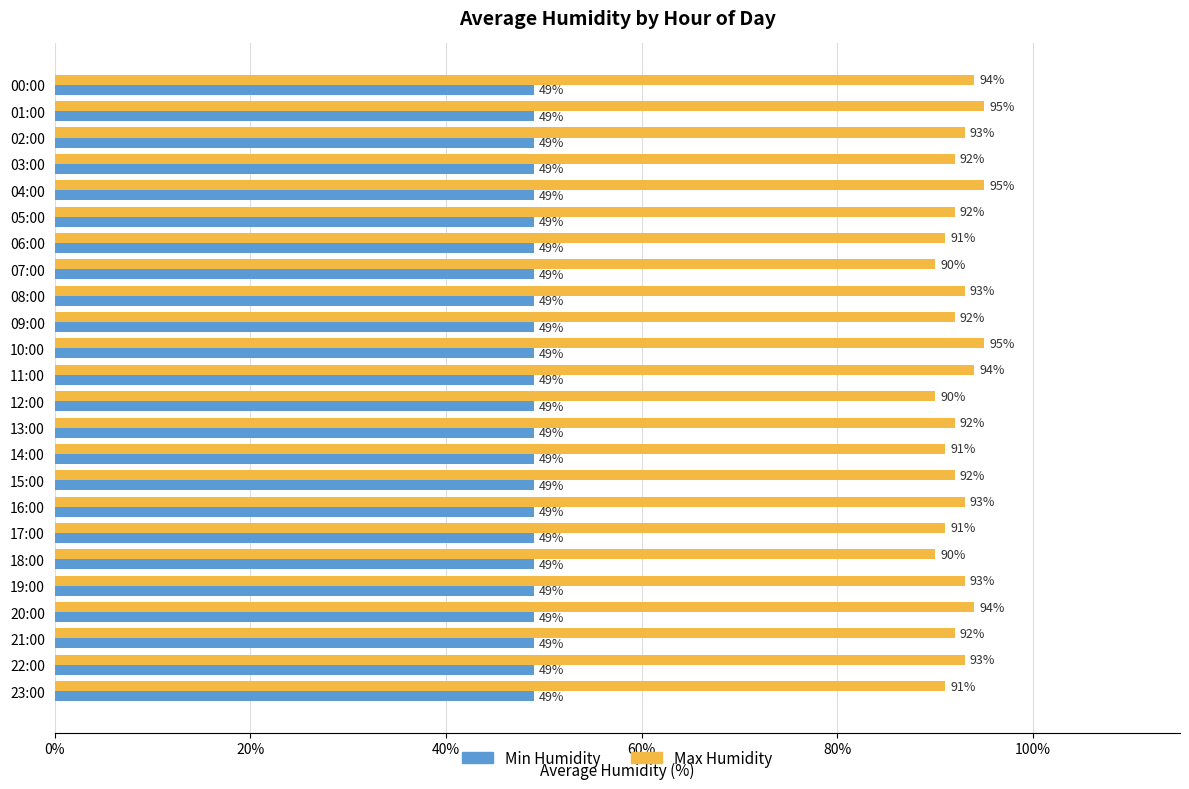

List the series in order of their peak value, lowest first.

Min Humidity, Max Humidity